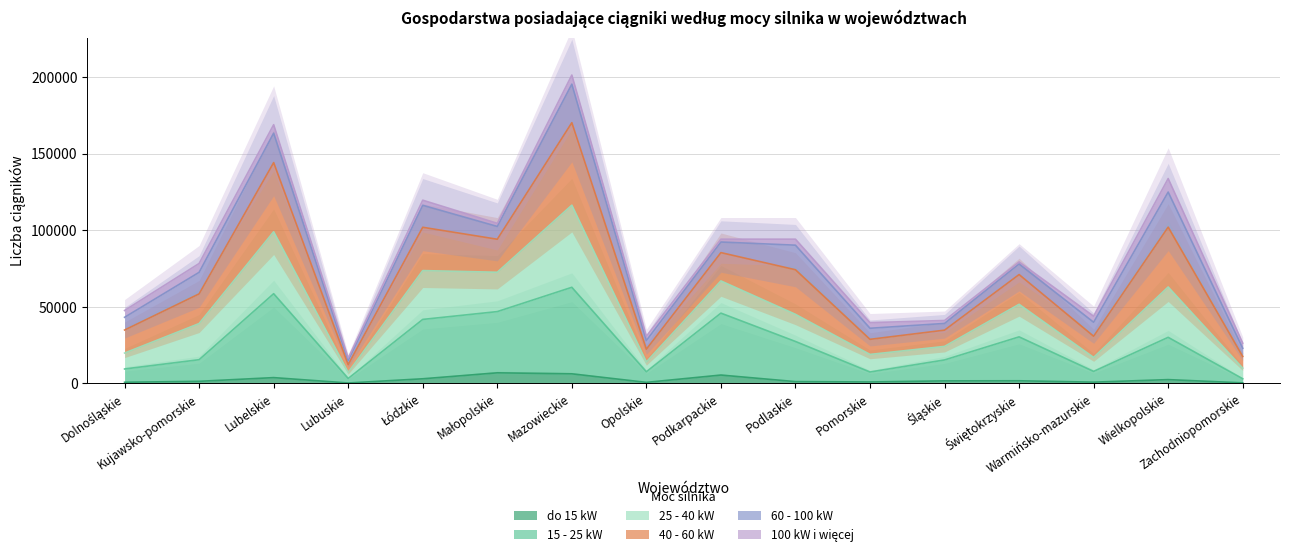

How many lines are shown in the chart?

3